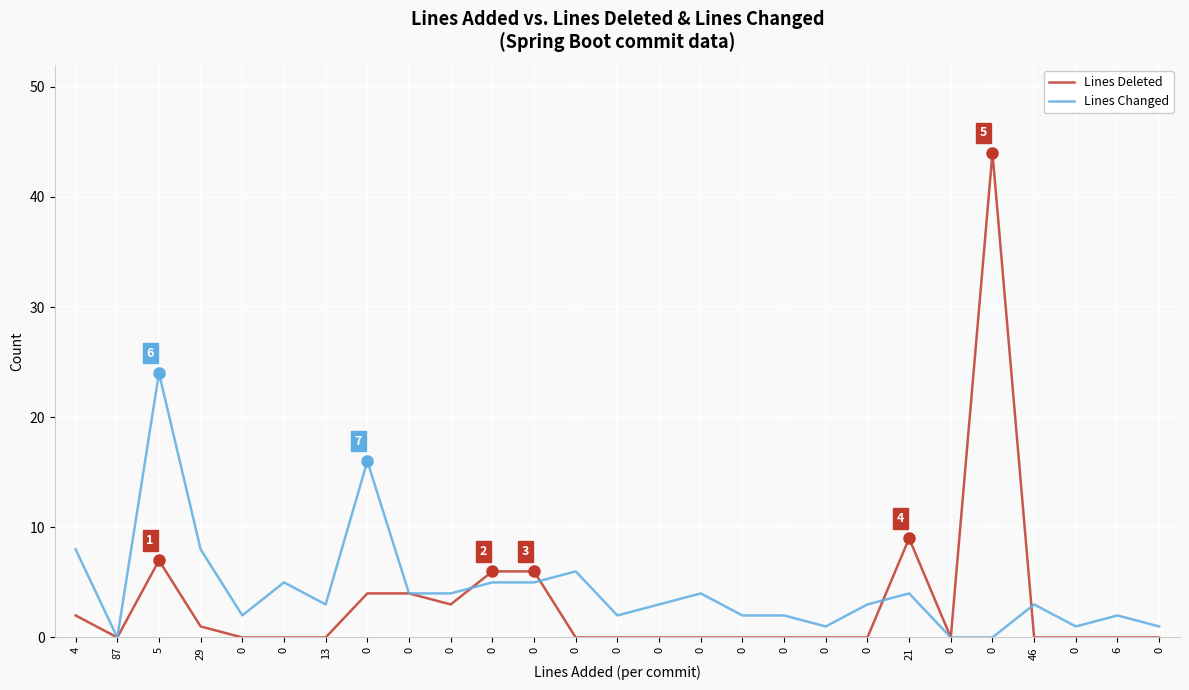

After their last crossing, which series has the higher values: Lines Deleted or Lines Changed?

Lines Changed